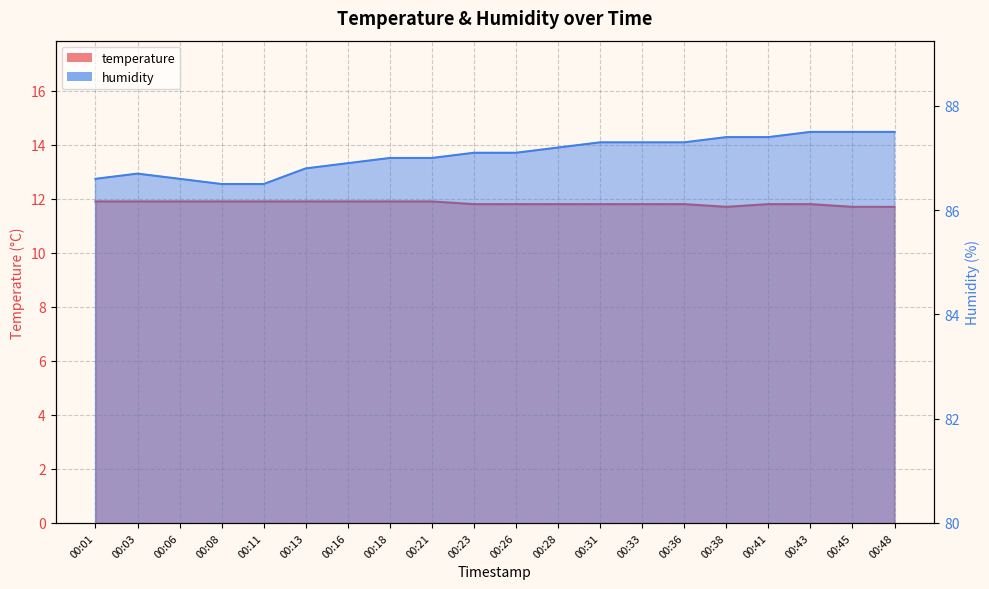

At which label does humidity first exceed 87?

00:23